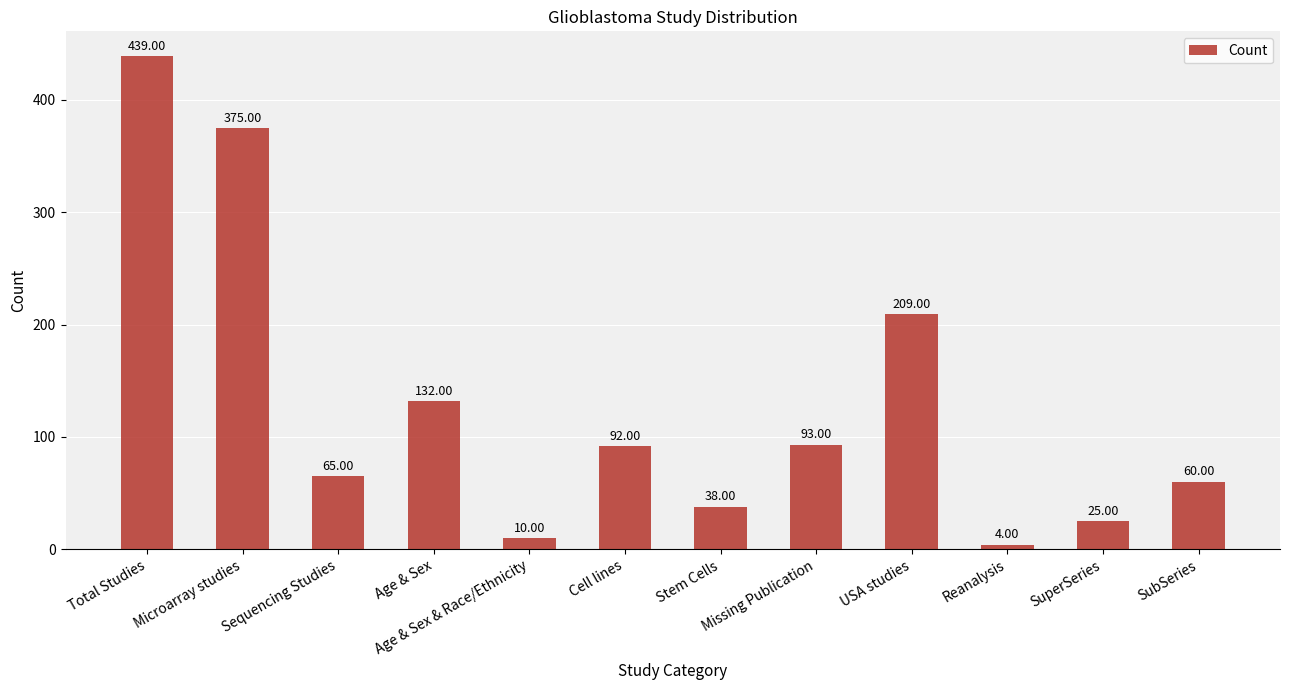

Which label corresponds to the largest value in the chart?

Total Studies